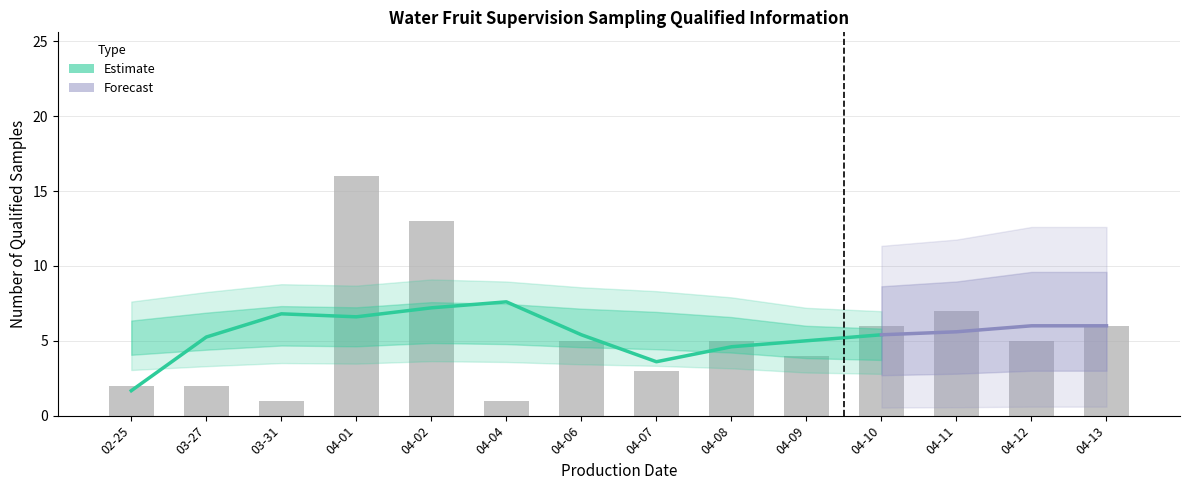

How many categories are shown in the chart?

14